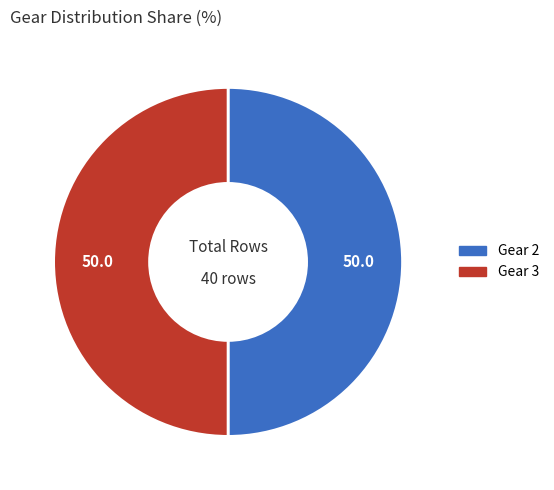

The Gear 2 slice represents 50% of the pie. True or false?

True